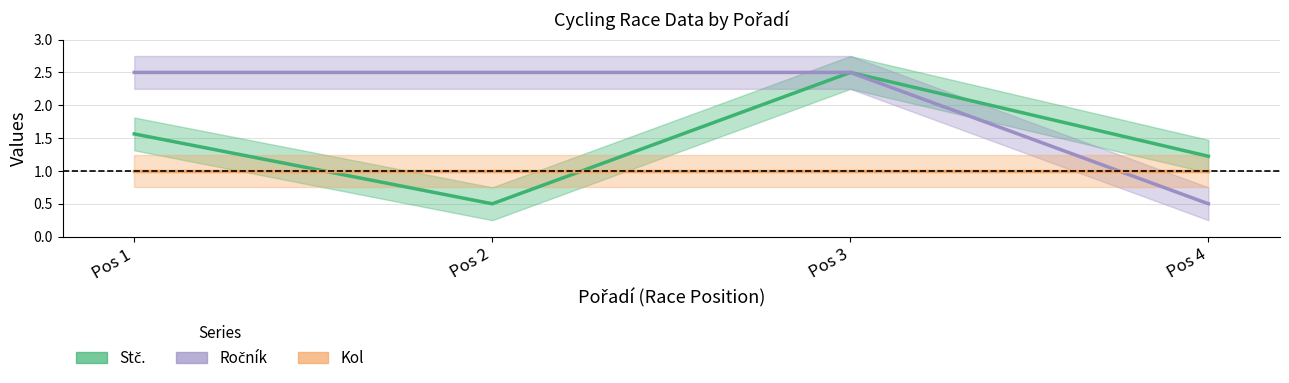

True or false: Stč. has a value of 0.2 at Pos 2.

False